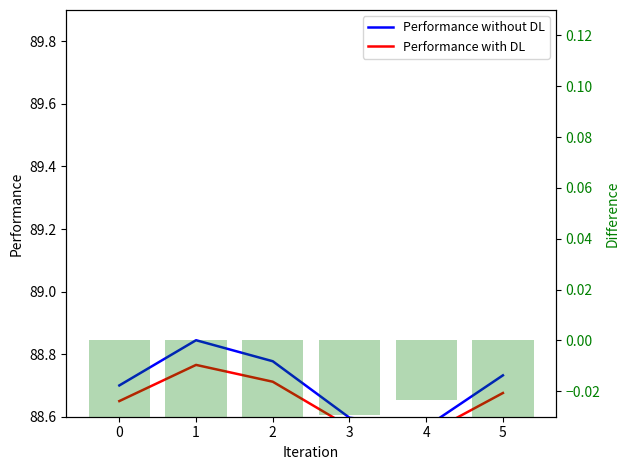

Which category has the highest value in the Performance with DL series?

1